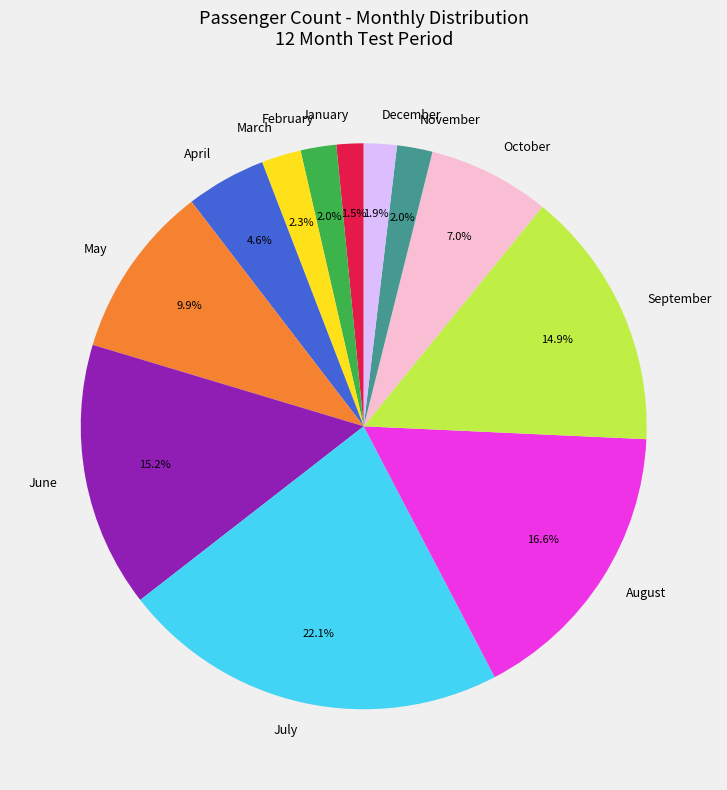

To the nearest percent, what portion does February represent?

2%